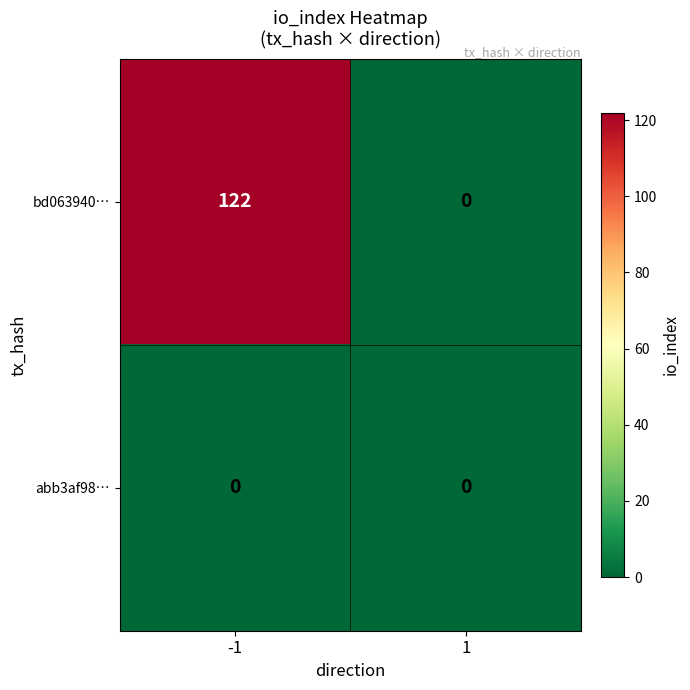

What is the difference between the highest and lowest values at -1?

122